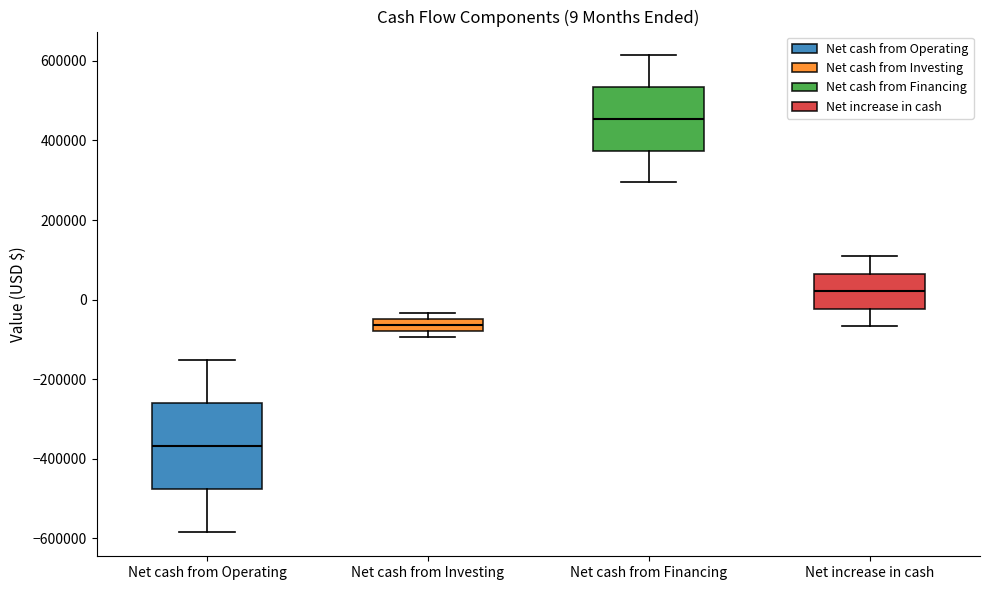

Comparing the boxes themselves (not the whiskers), which one is the tallest?

Net cash from Operating